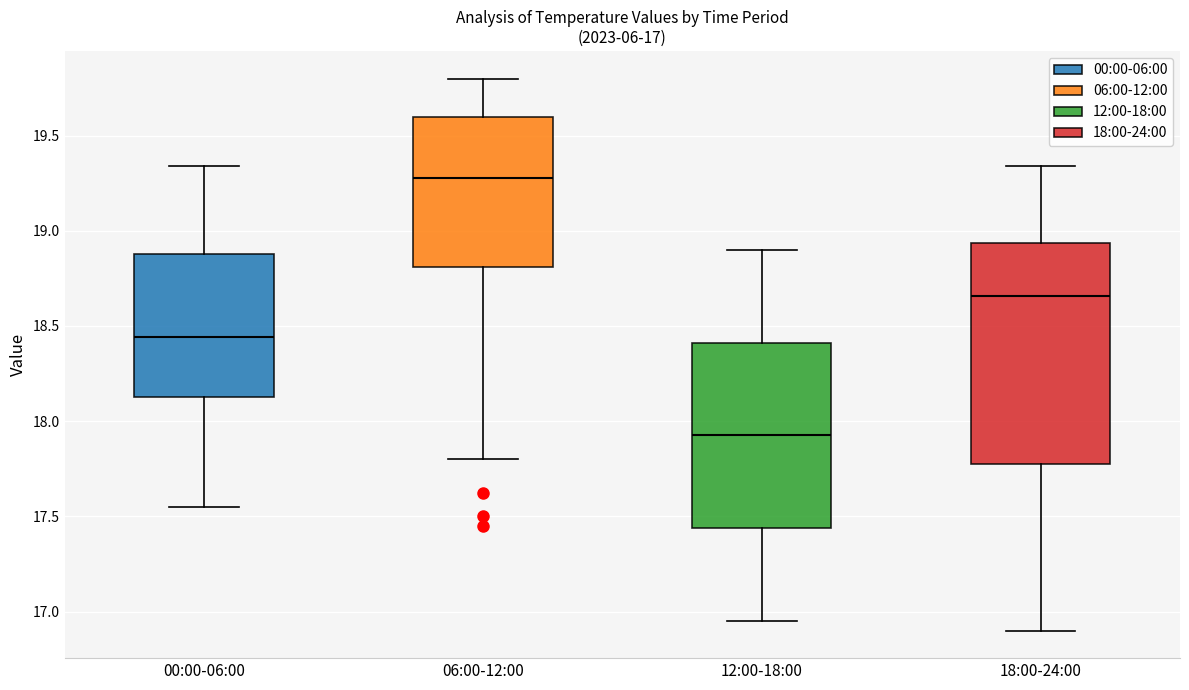

Which box has the lowest median line?

12:00-18:00